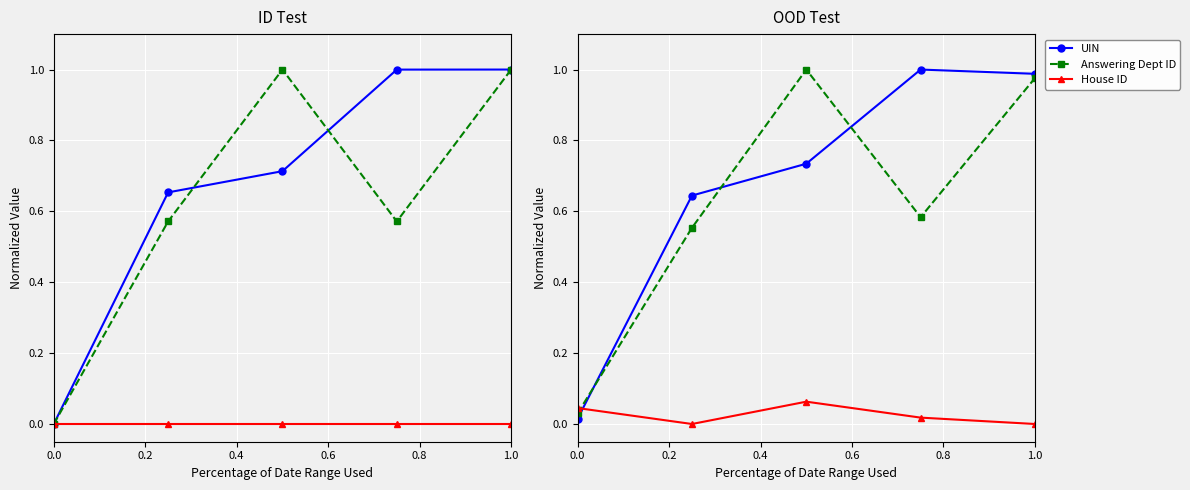

How many times do Answering Dept ID and UIN cross each other?

3